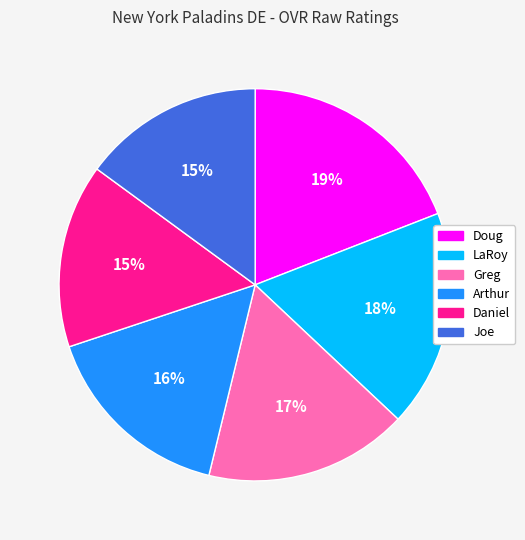

Is there a majority slice in this chart?

No